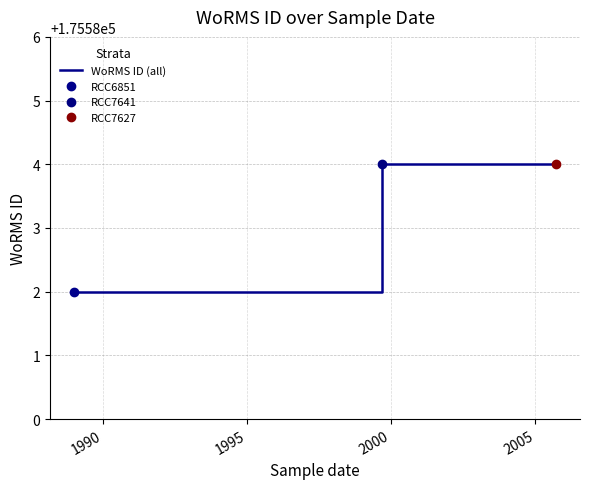

What is the minimum value shown in the chart?

175582